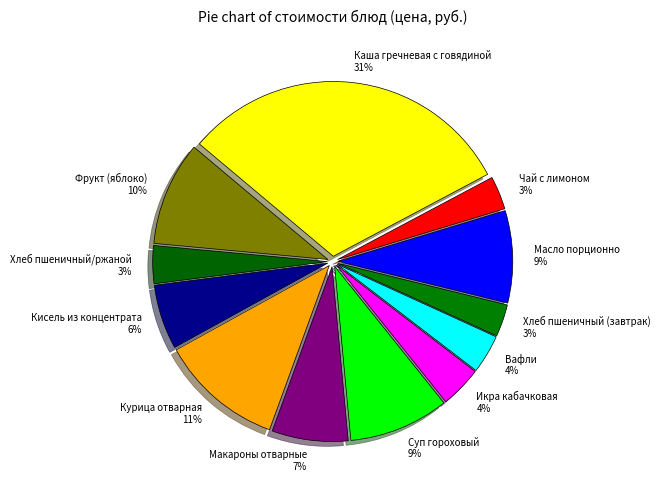

What is the largest slice in the pie chart?

Каша гречневая с говядиной